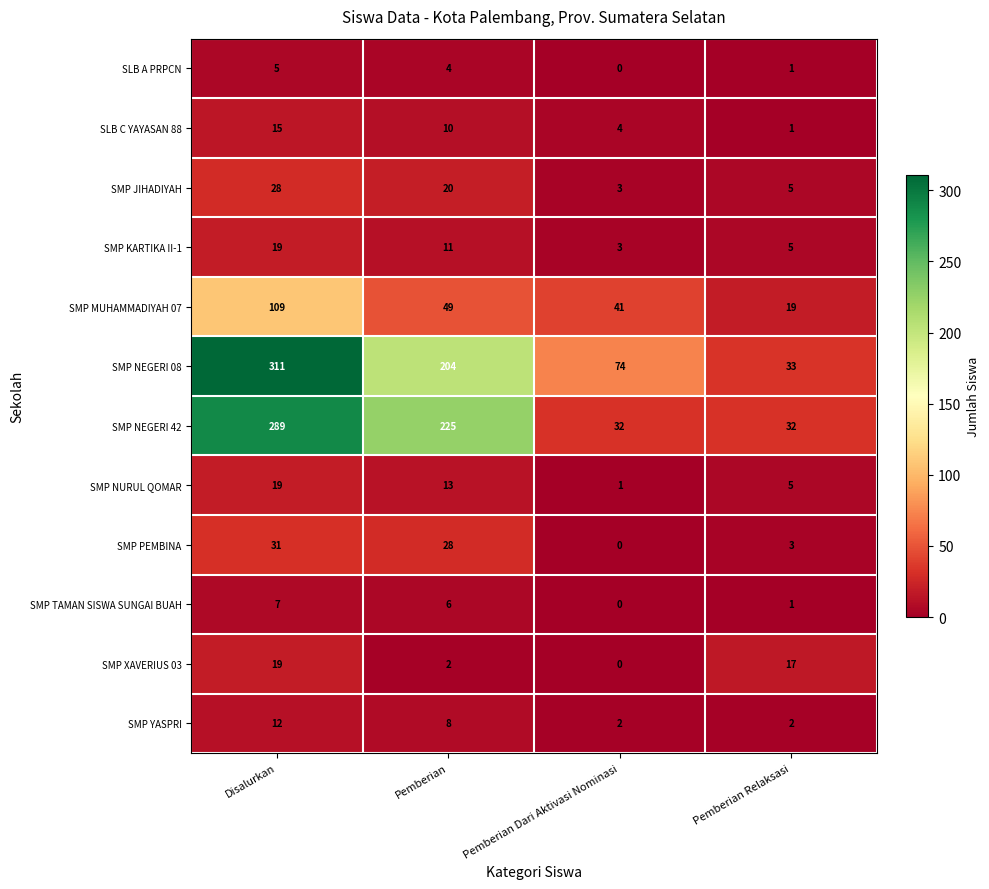

How many values in the SMP JIHADIYAH series are below 20?

2